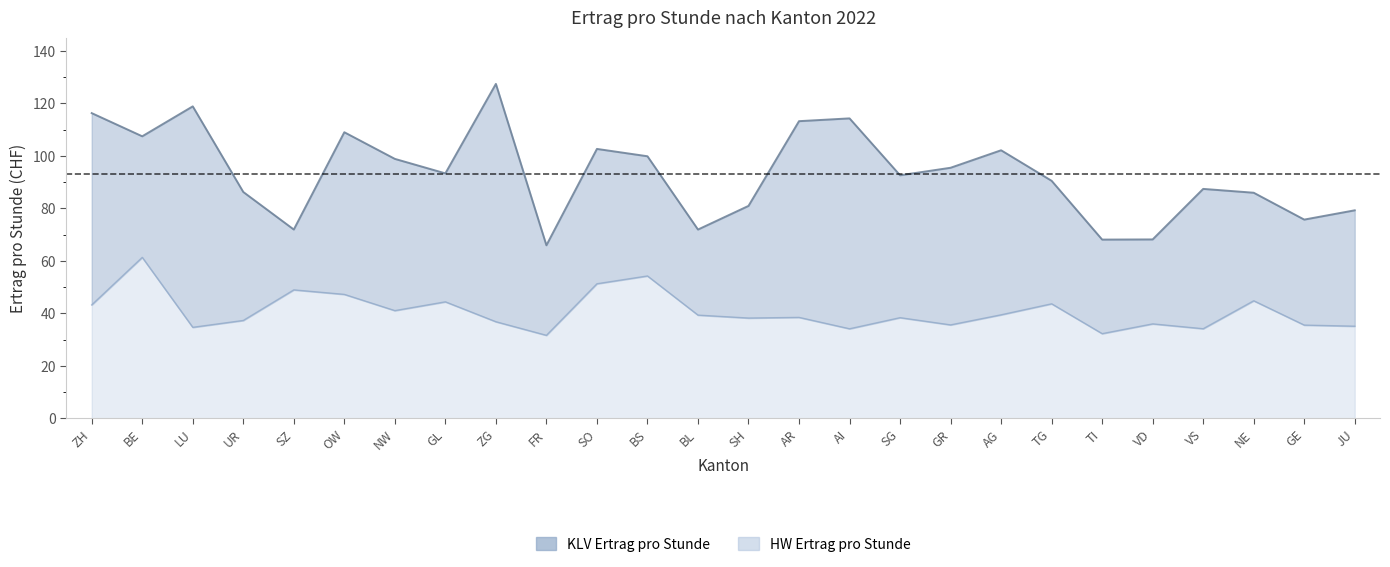

Where does the KLV Ertrag pro Stunde series first go above 93?

ZH